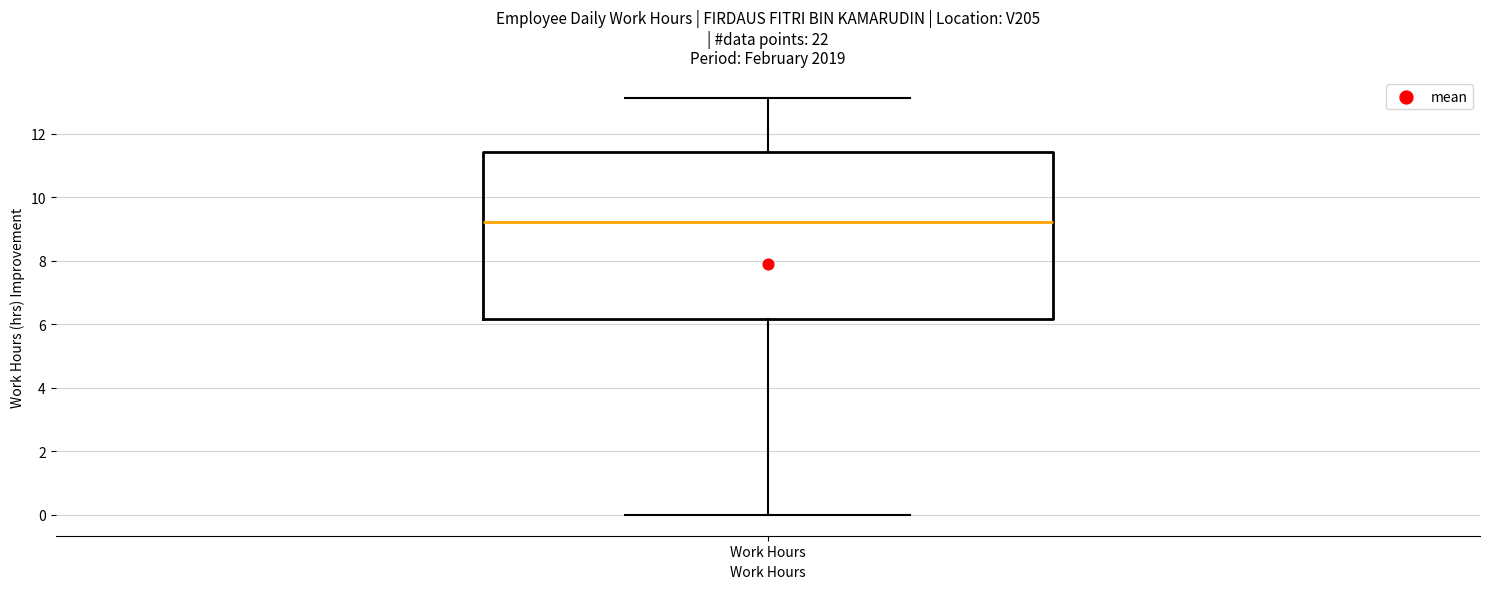

Read this box plot against the y-axis: the position of the median line, the range covered by the box, and the ends of both whiskers. The values are not printed on the chart, so give them approximately, as read against the axis.

median 9.2, box 6.2 to 11.4, whiskers 0.0 to 13.2